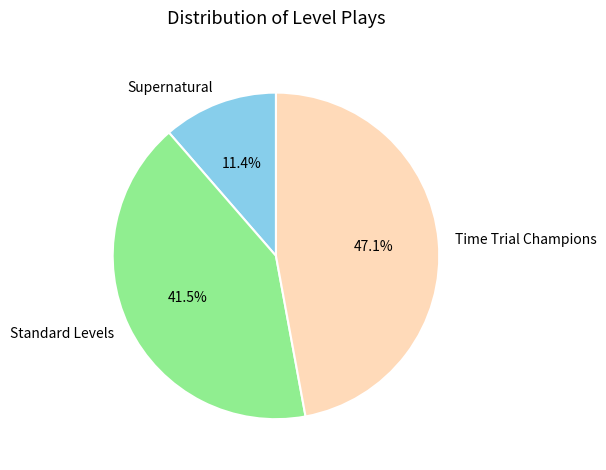

To the nearest percent, what is the difference between the Time Trial Champions and Standard Levels slice percentages?

6%